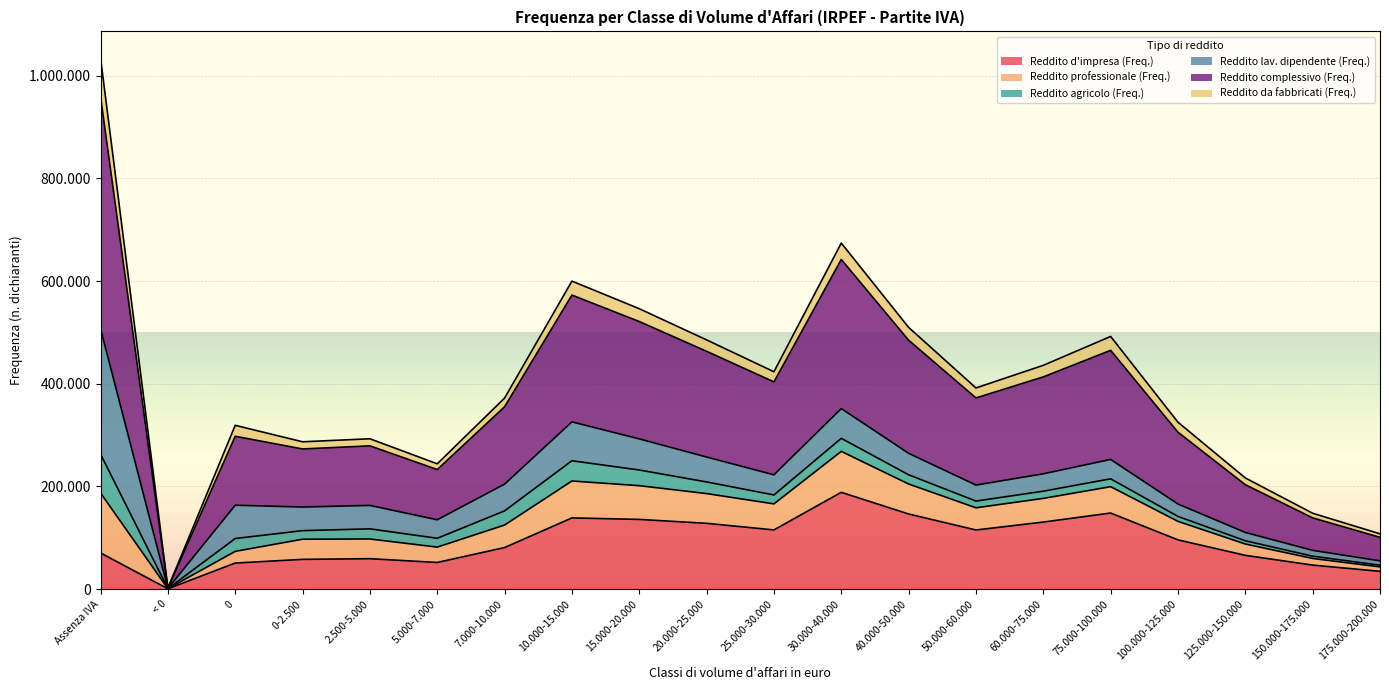

Which label corresponds to the smallest value in the chart?

< 0